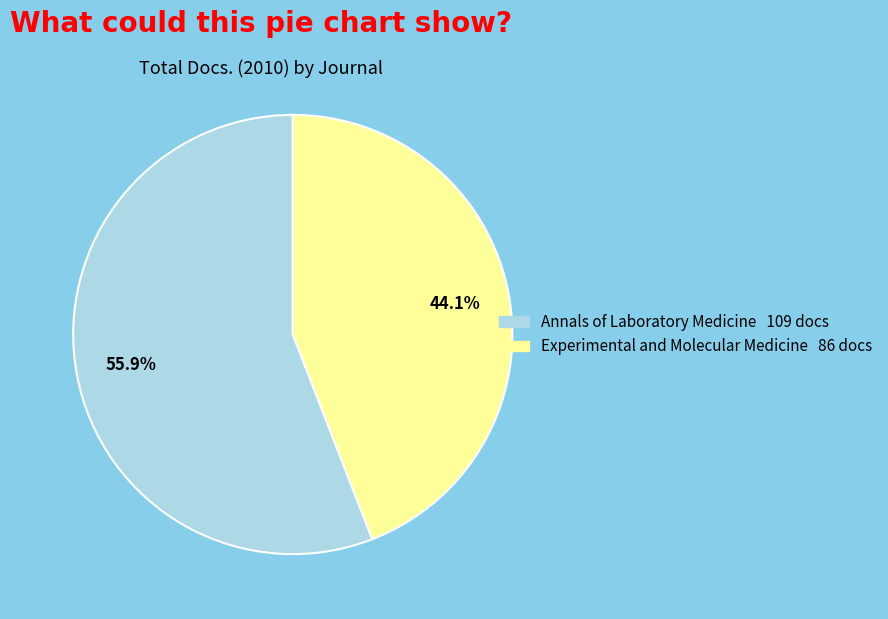

What portion of the pie excludes Experimental and Molecular Medicine?

55.9%